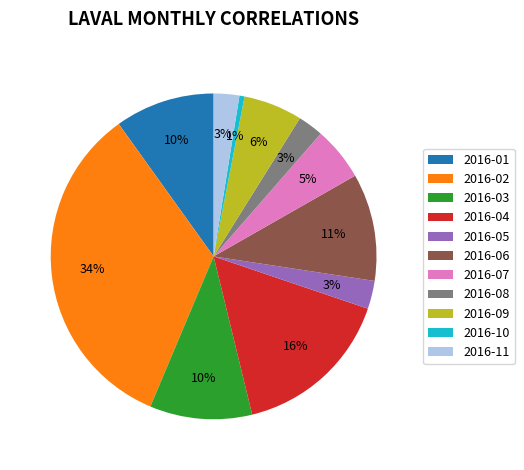

To the nearest percent, what is the average slice percentage?

9%